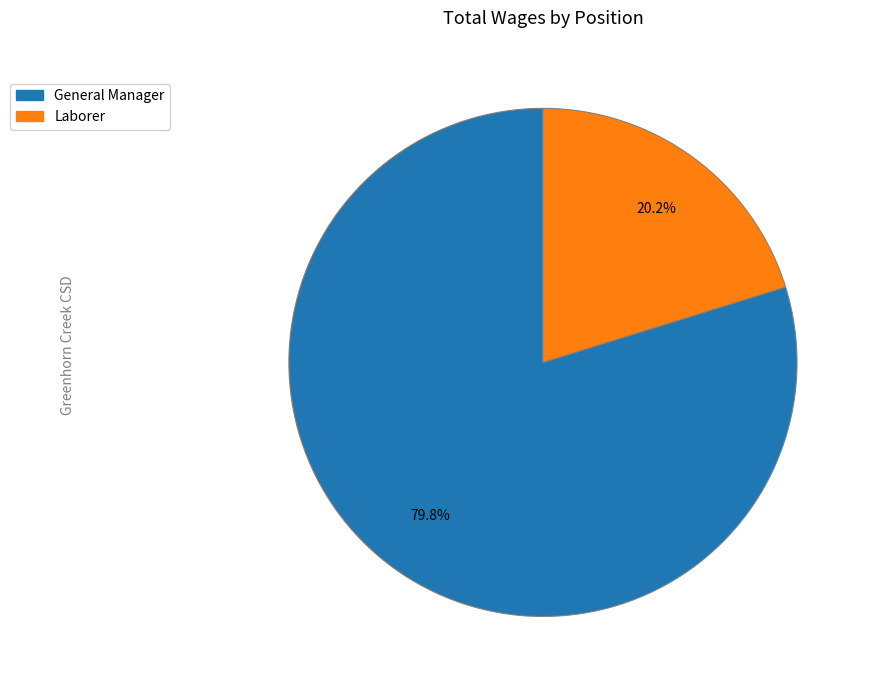

What is the ratio of the value at Laborer to the value at General Manager?

0.3